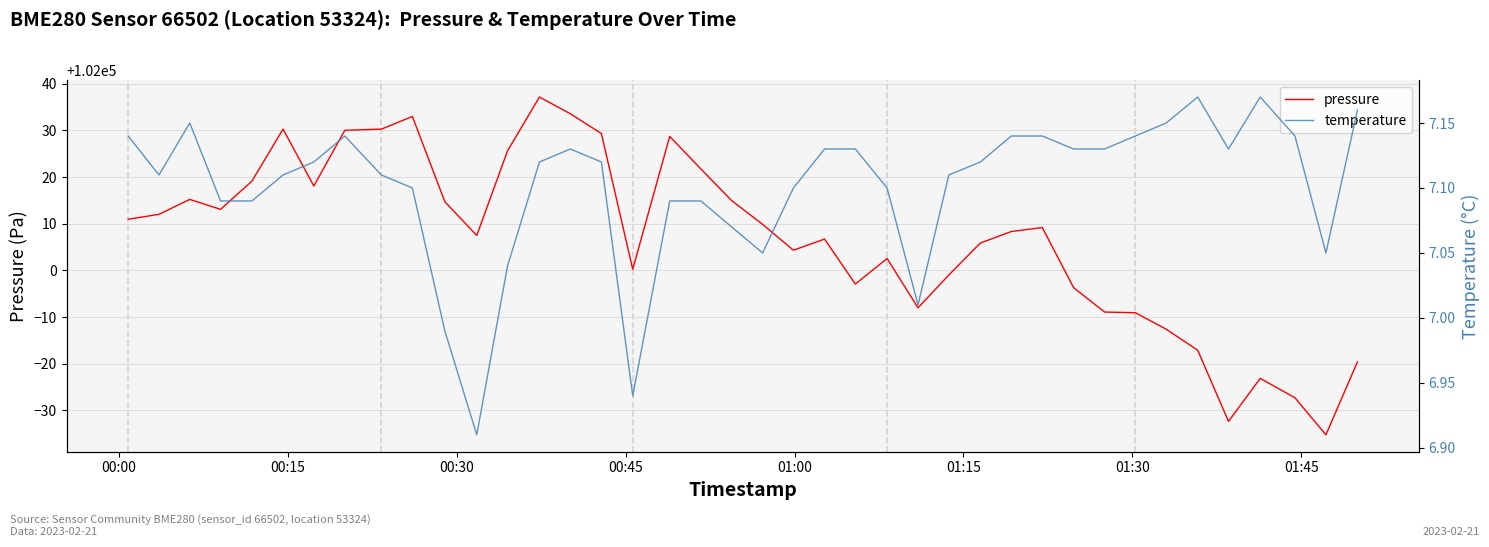

What is the lowest value of the pressure series?

101964.8